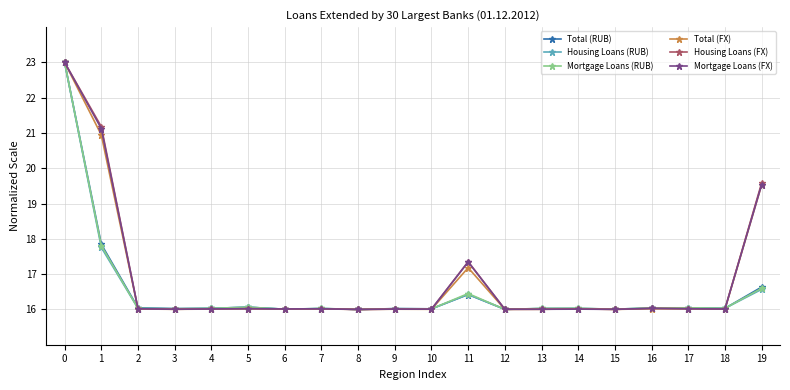

What is the total value across all series at 13?

96.1